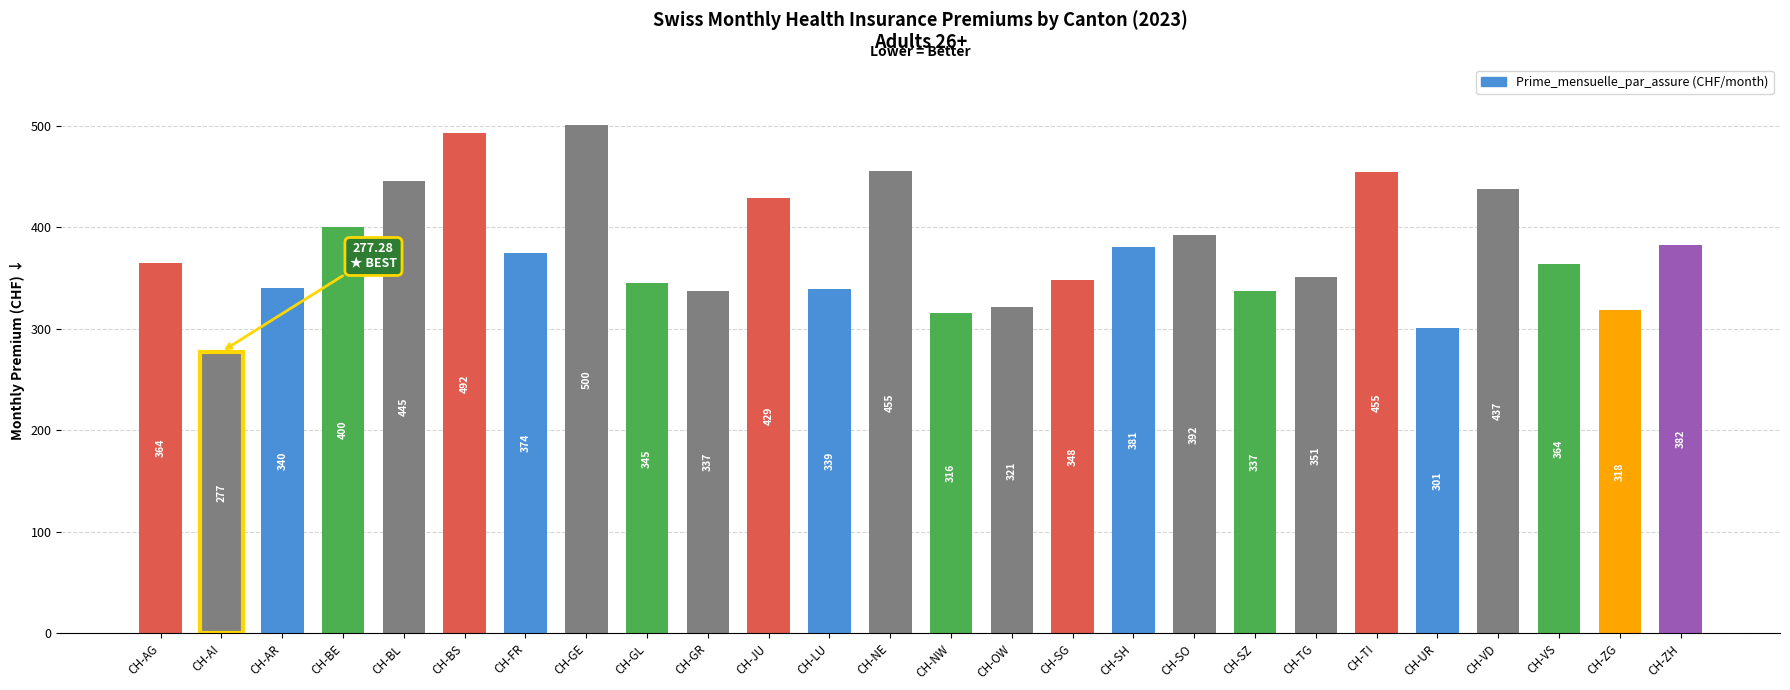

What is the maximum value shown in the chart?

500.1